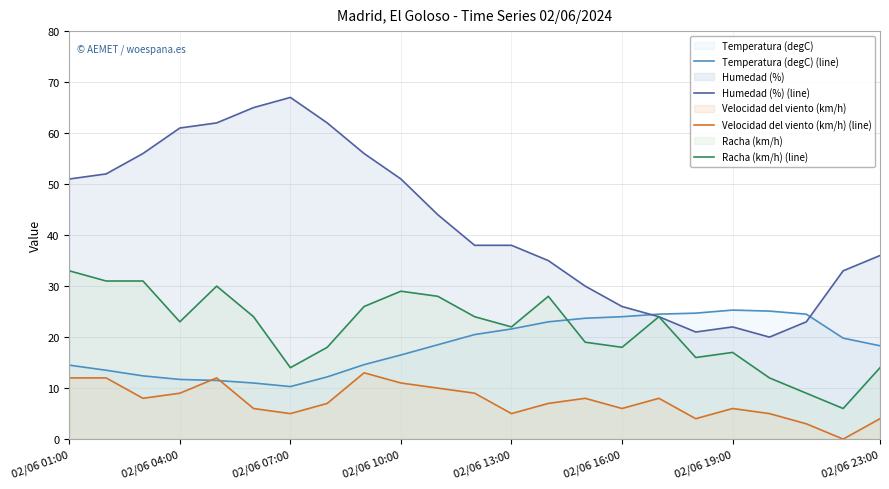

How many series are shown in this chart?

4